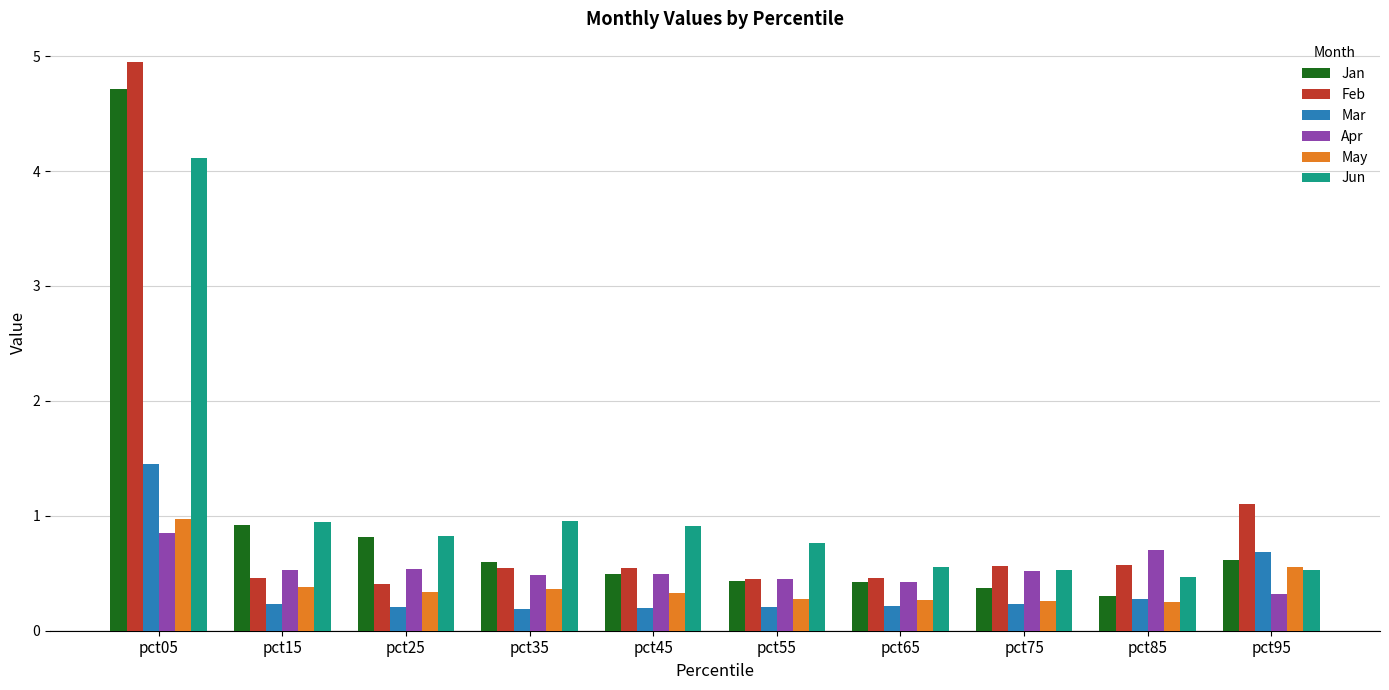

Does the chart contain any negative values?

No